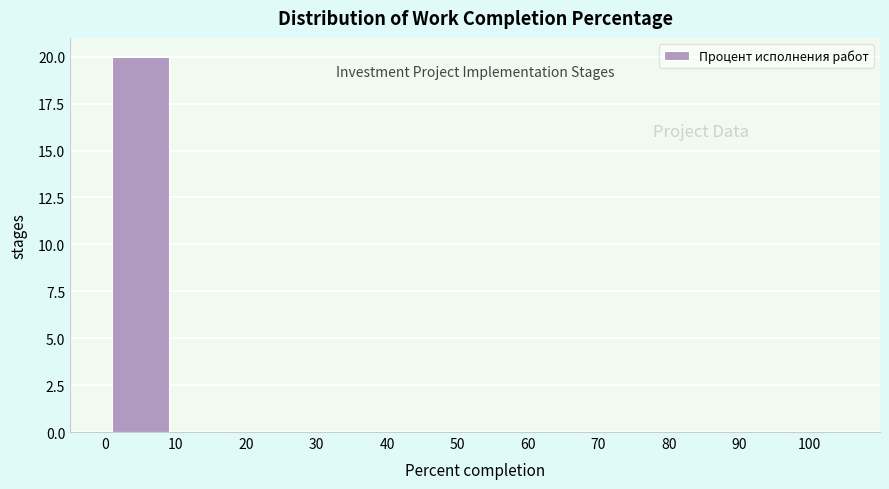

Over which range of the x-axis is the bar tallest?

0 to 10